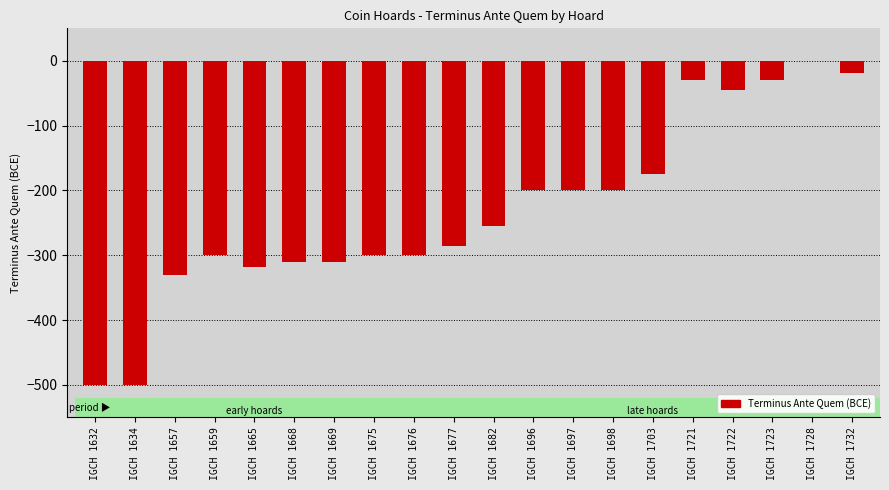

Reading left to right, list all the values displayed in this chart.

IGCH 1632=-500	IGCH 1634=-500	IGCH 1657=-330	IGCH 1659=-300	IGCH 1665=-318	IGCH 1668=-310	IGCH 1669=-310	IGCH 1675=-300	IGCH 1676=-300	IGCH 1677=-285	IGCH 1682=-255	IGCH 1696=-200	IGCH 1697=-200	IGCH 1698=-200	IGCH 1703=-174	IGCH 1721=-30	IGCH 1722=-45	IGCH 1723=-30	IGCH 1728=-1	IGCH 1732=-19